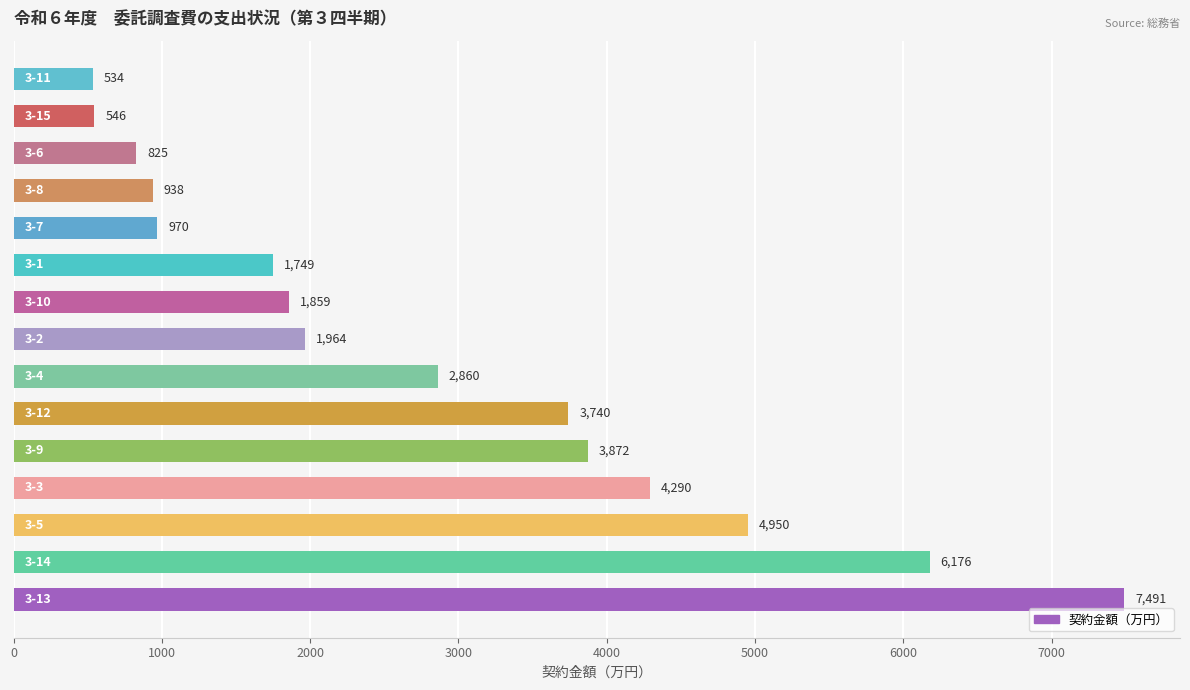

What is the minimum value shown in the chart?

534.3